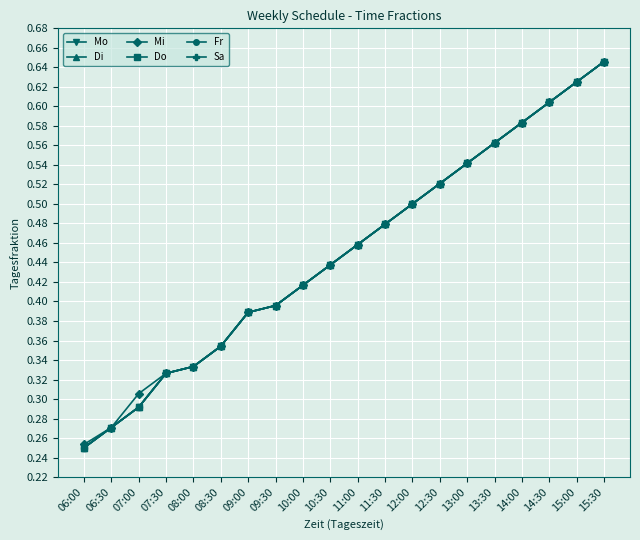

What is the label of the 19th point from the left?

15:00